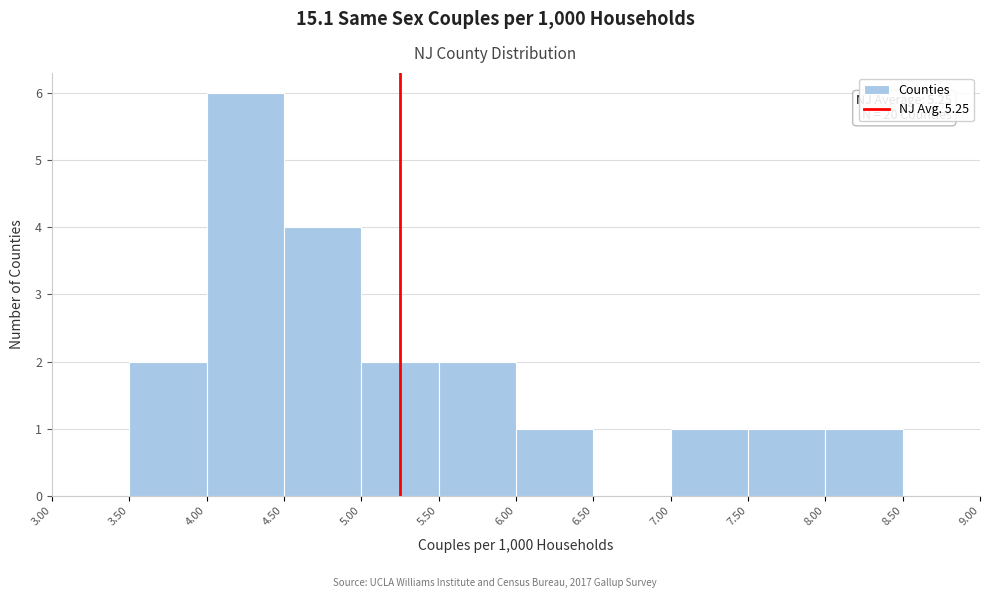

Which range on the x-axis has the tallest bar?

4.00 to 4.50